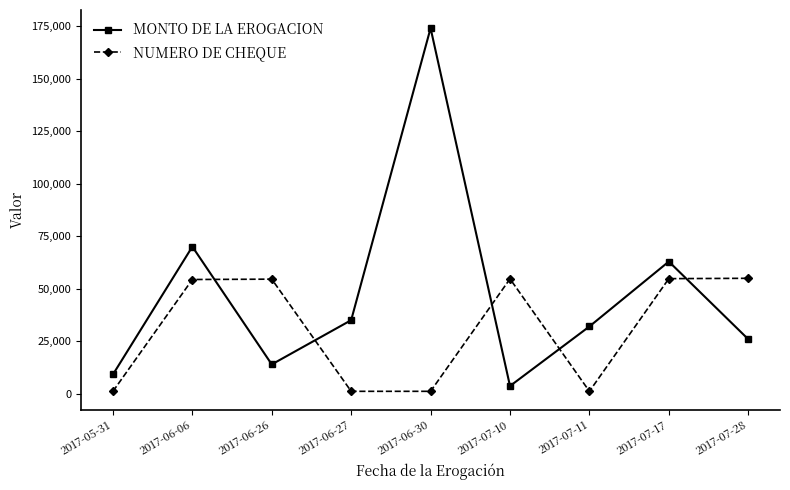

Which series has the largest total across all categories?

MONTO DE LA EROGACION